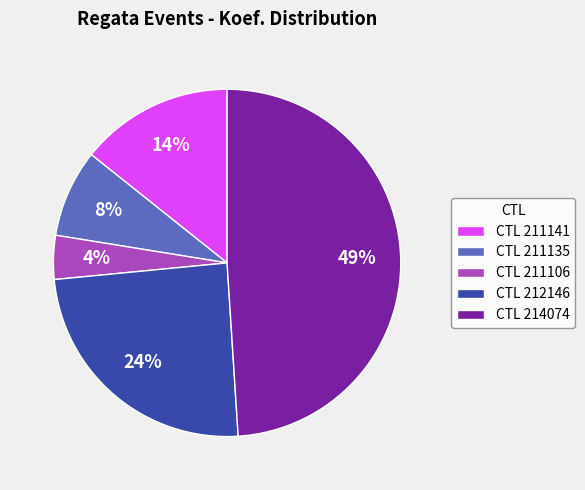

Combined, do CTL 211106 and CTL 211135 account for over 50%?

No